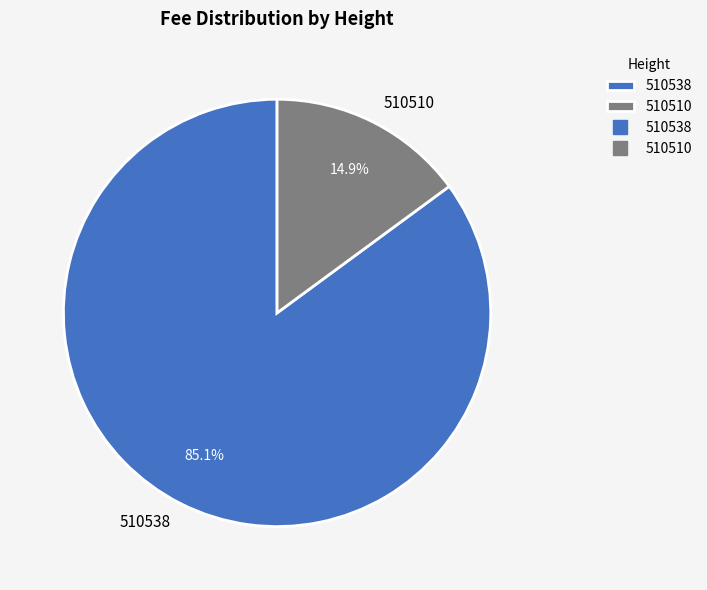

Count the number of slices in the pie.

2